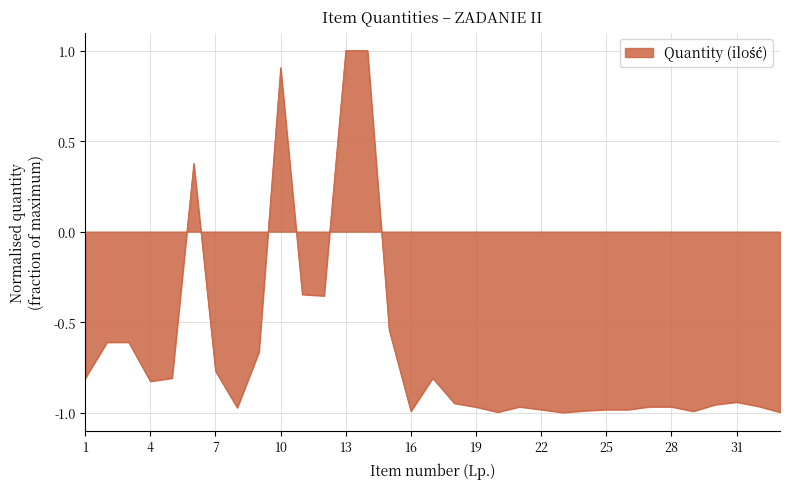

What is the difference between the maximum and minimum values?

2.0